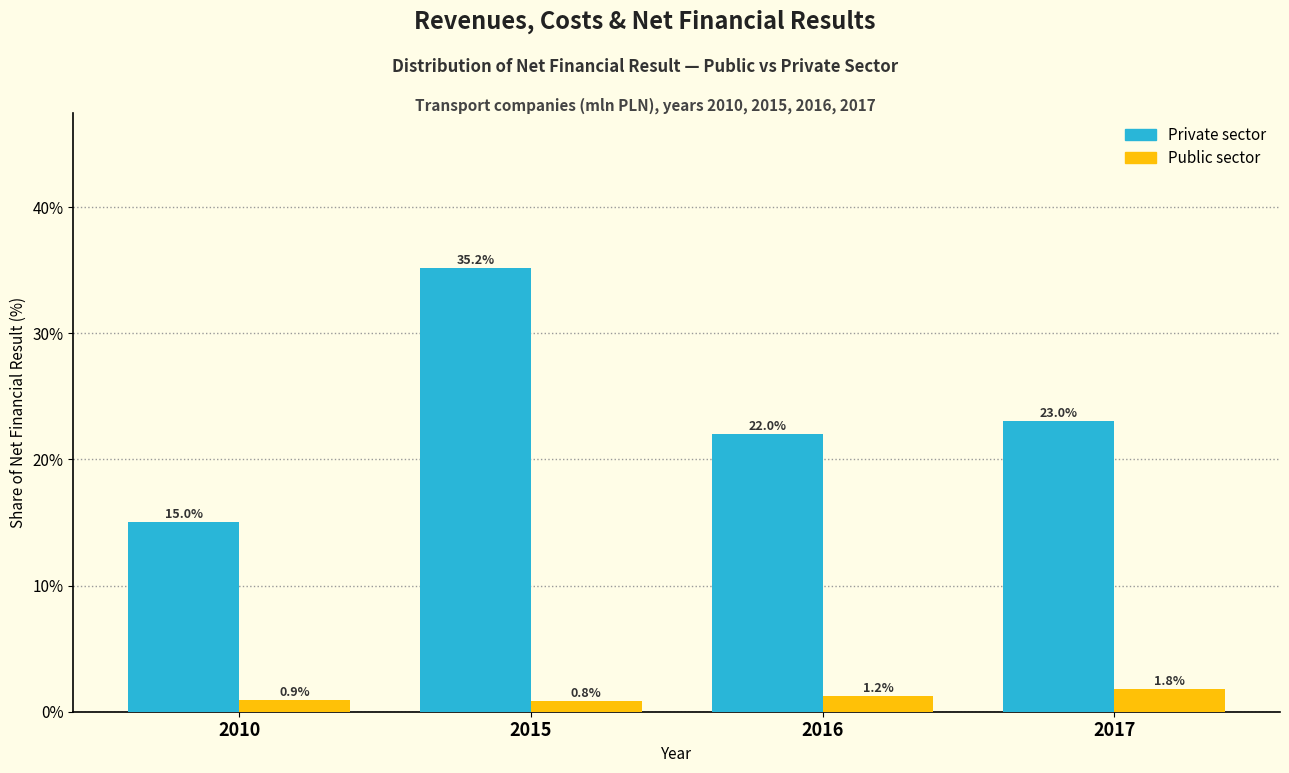

What is the total value across all series at 2015?

36.0